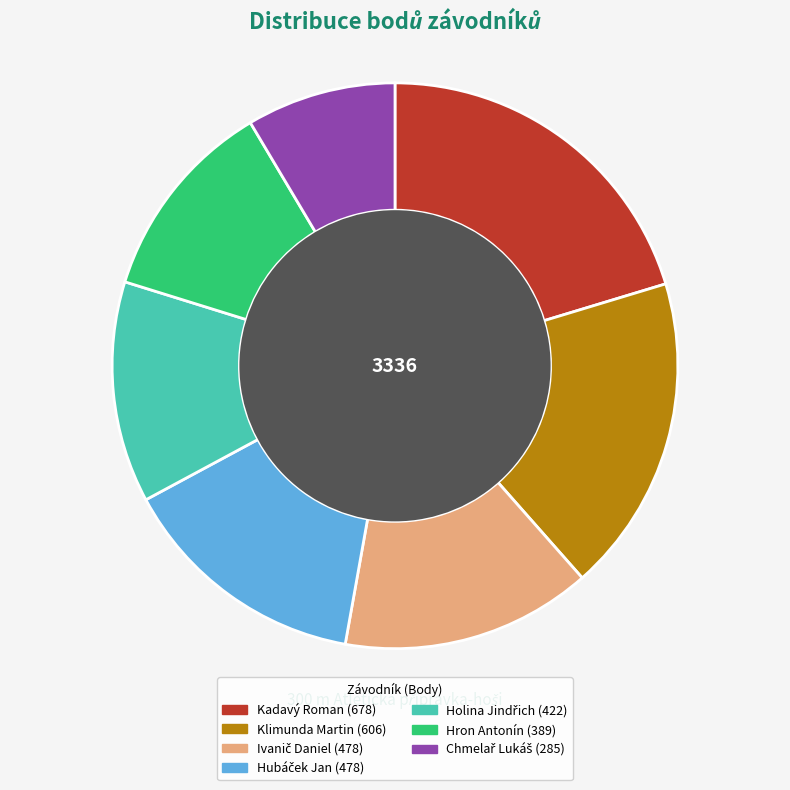

Is Klimunda Martin the majority of the pie?

No